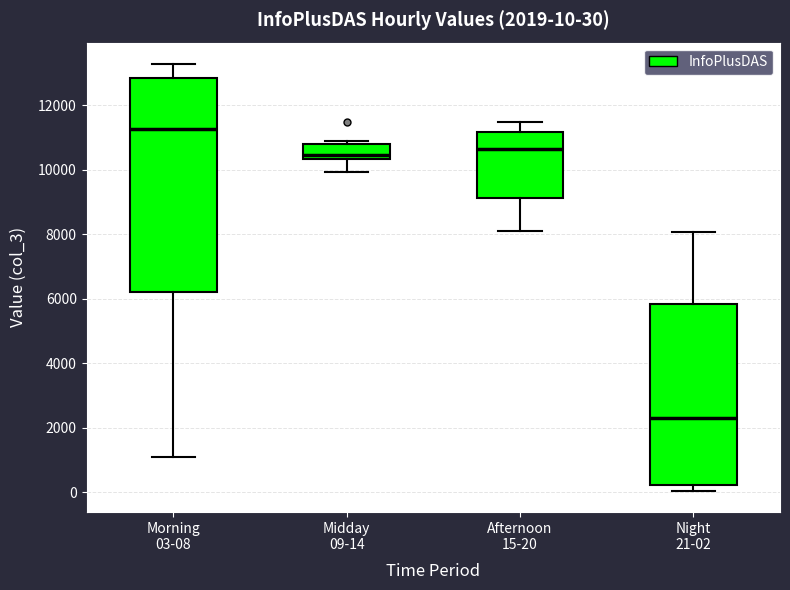

Which box is the tallest, from its lower edge to its upper edge?

Morning 03-08